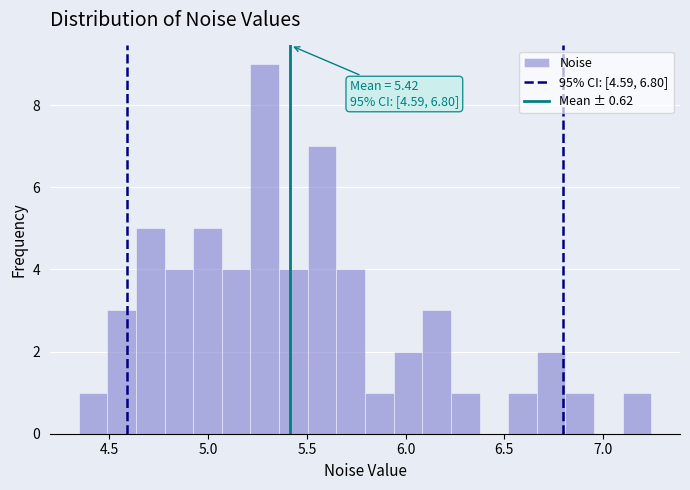

Around what value on the x-axis is the tallest bar? Give the approximate position of its centre, as read against the axis.

5.30